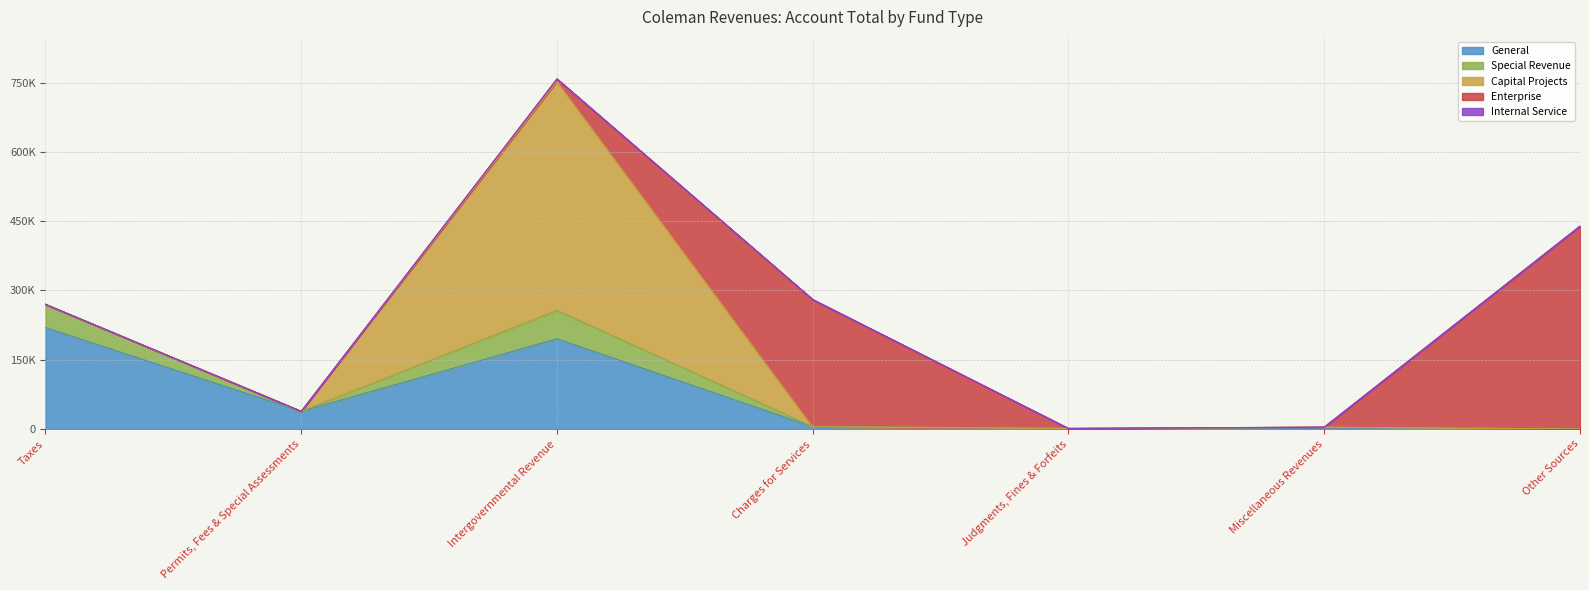

Is it true that General equals 0 at Other Sources?

True